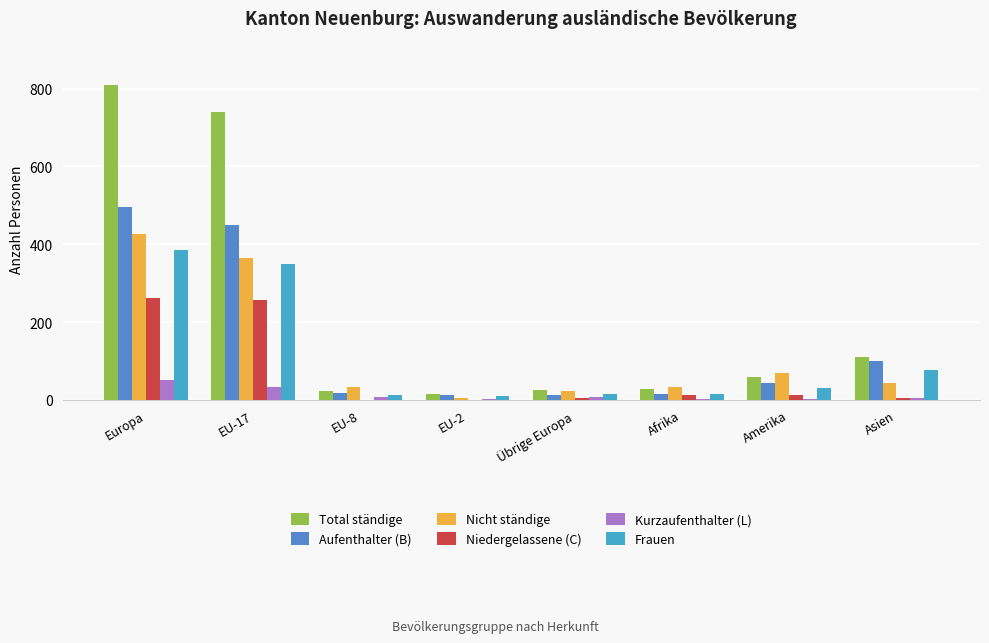

How many data points does each series have?

8